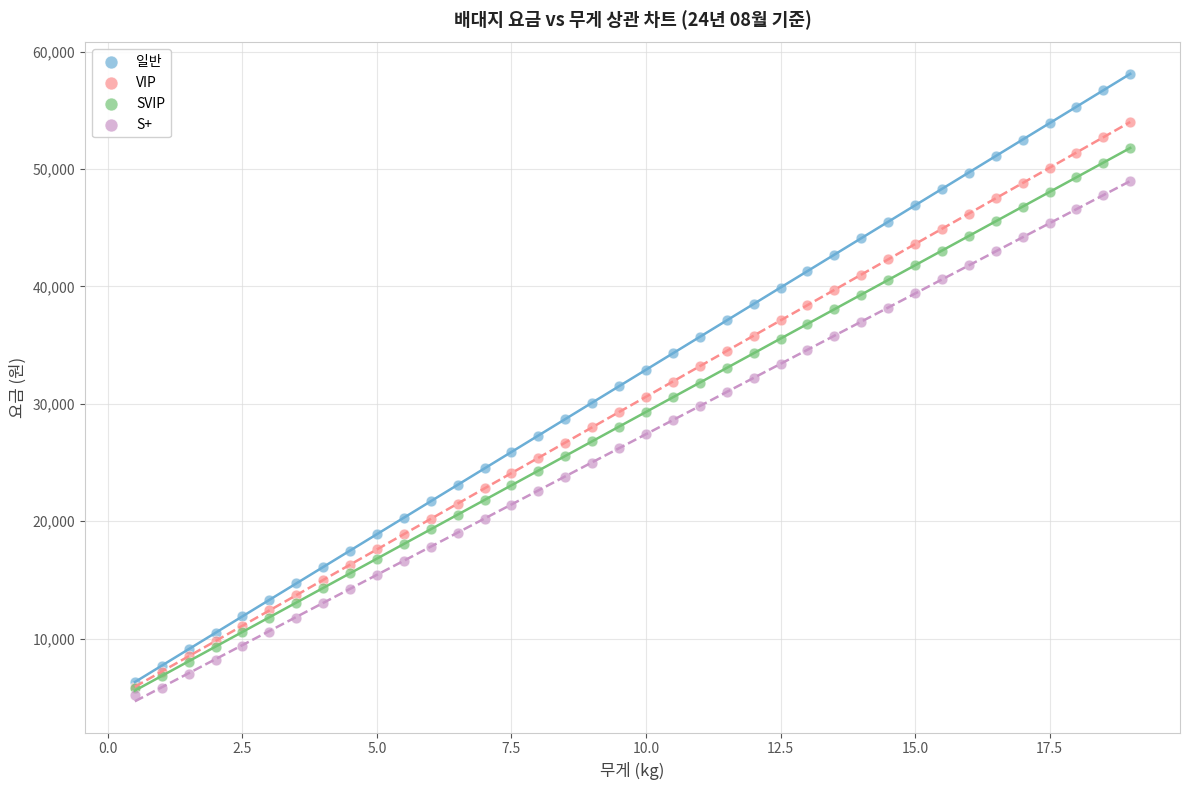

Which series contains the lowest Y value?

S+